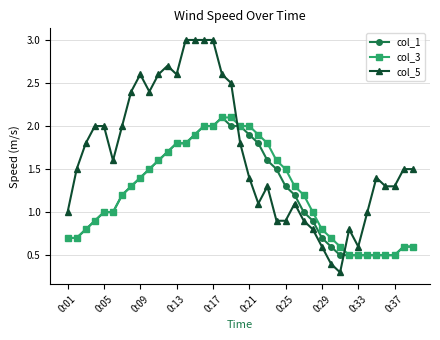

What is the average value of the col_1 series?

1.2